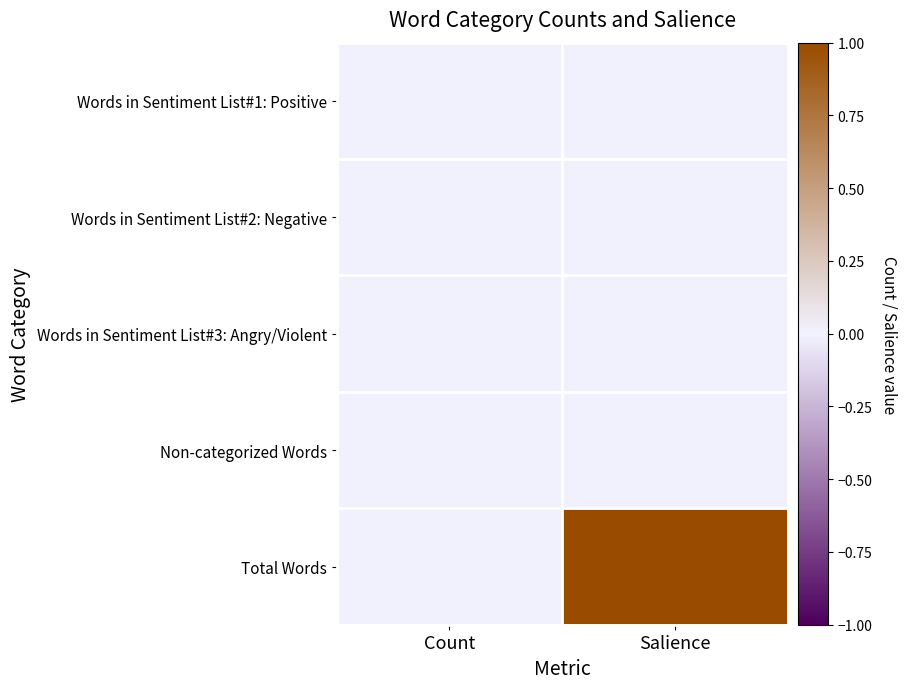

Between Count and Salience, which is larger?

Count